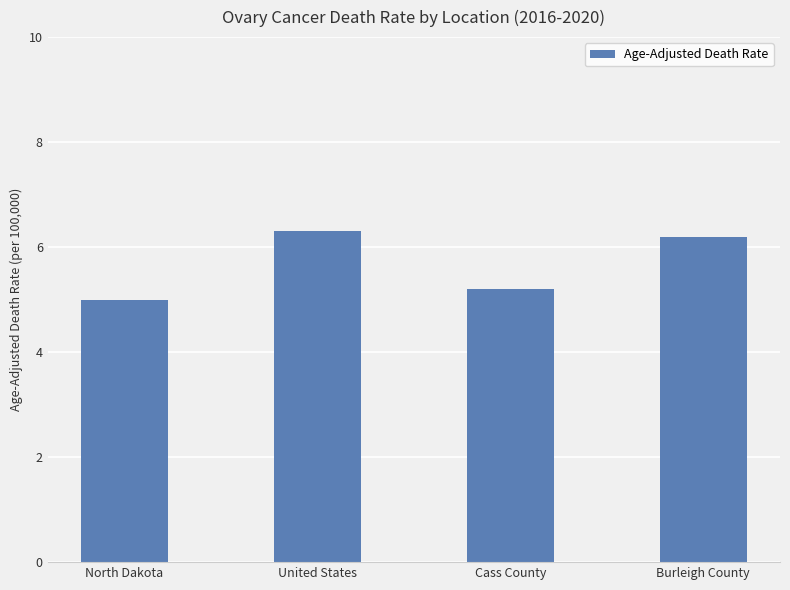

Reading left to right, transcribe all the data shown in this chart.

5.0	6.3	5.2	6.2